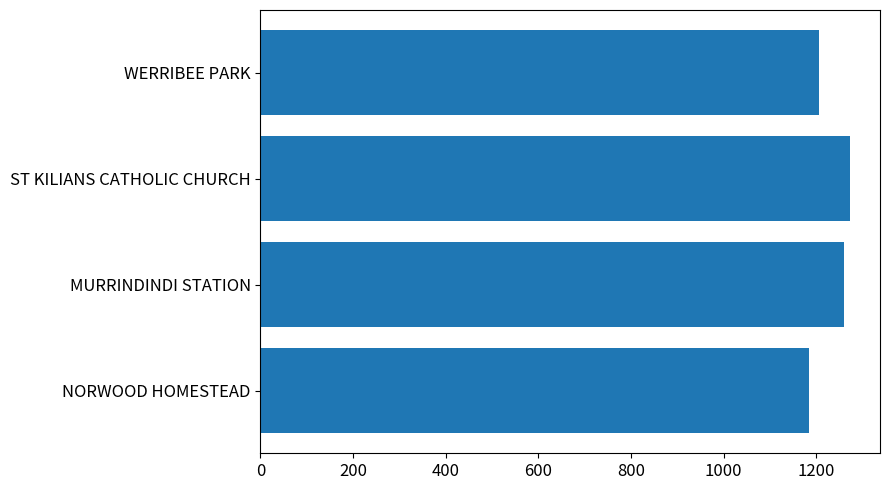

Reading bottom to top, what are all the values shown in this chart?

NORWOOD HOMESTEAD=1185	MURRINDINDI STATION=1261	ST KILIANS CATHOLIC CHURCH=1274	WERRIBEE PARK=1207